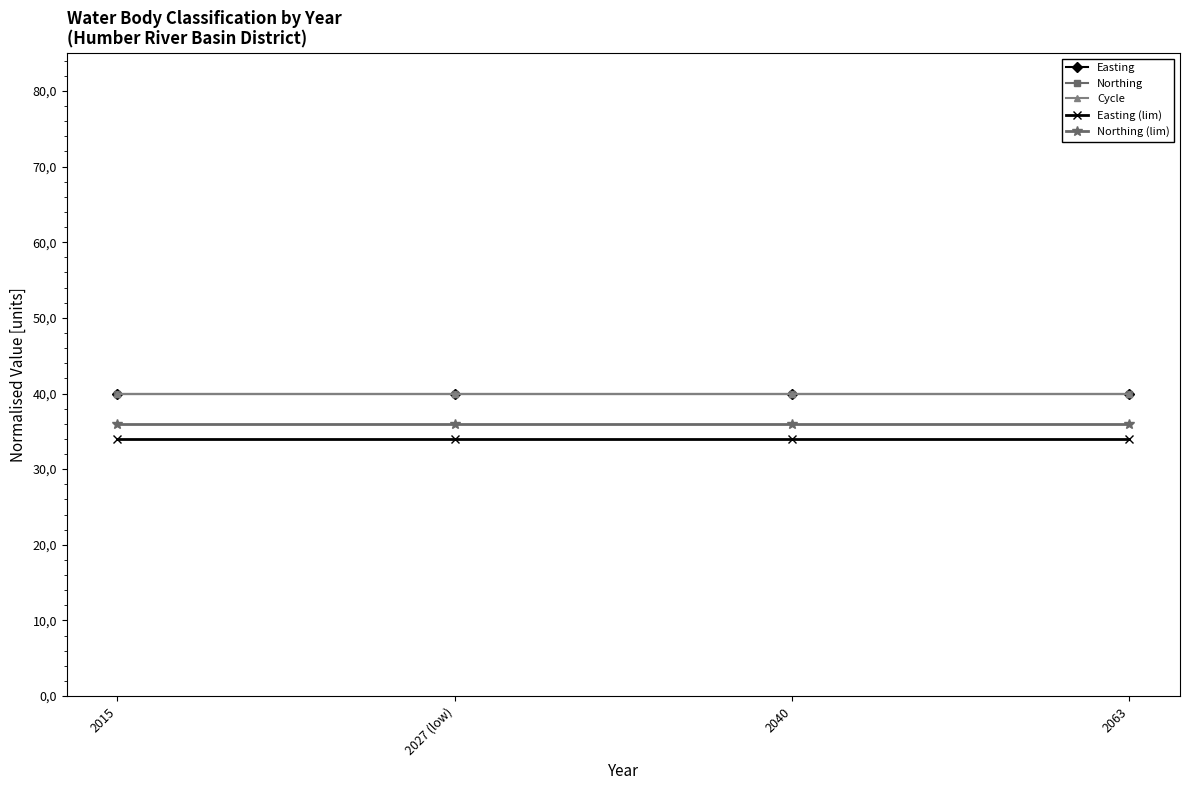

Reading right to left, what are all the values shown in this chart?

Easting: 40	40	40	40
Northing: 40	40	40	40
Cycle: 40	40	40	40
Easting (lim): 34	34	34	34
Northing (lim): 36	36	36	36